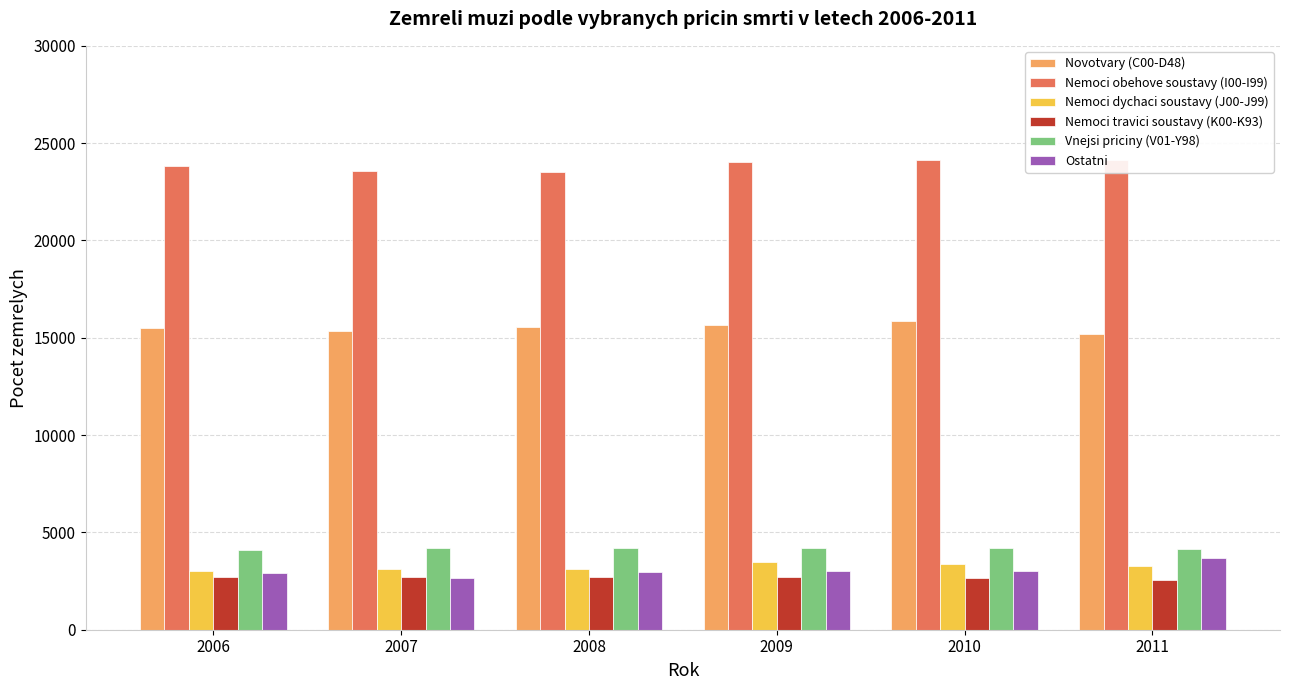

What is the smallest value displayed?

2562